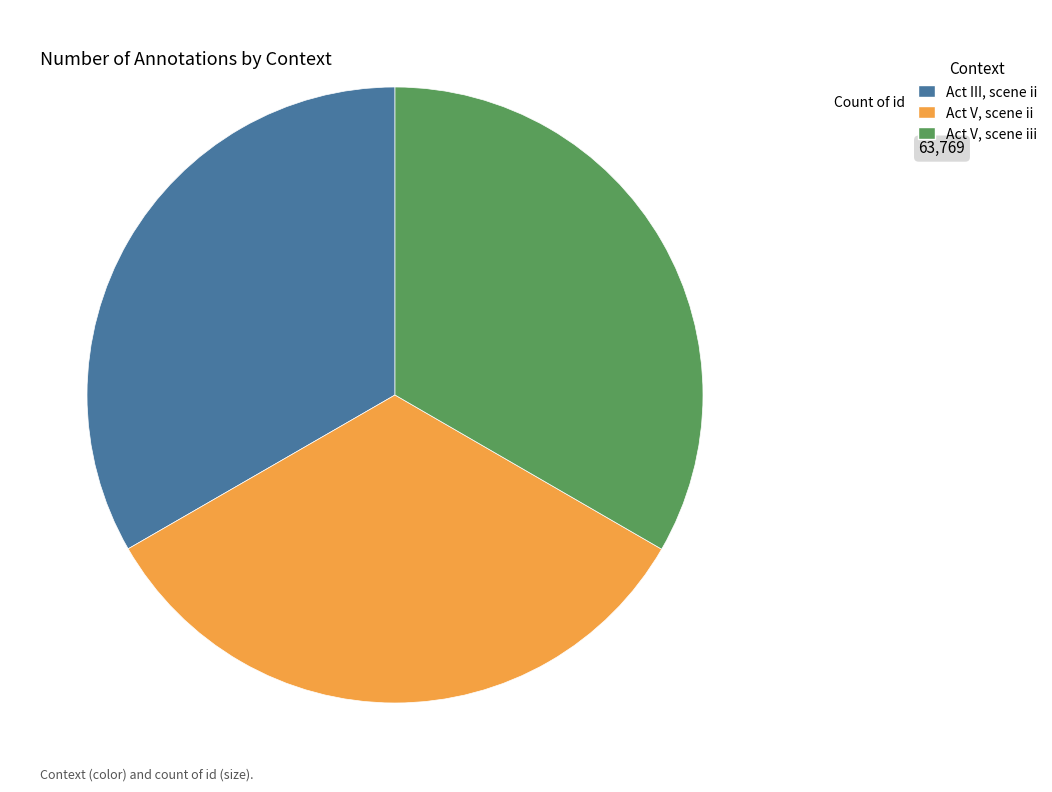

Is there a majority slice in this chart?

No